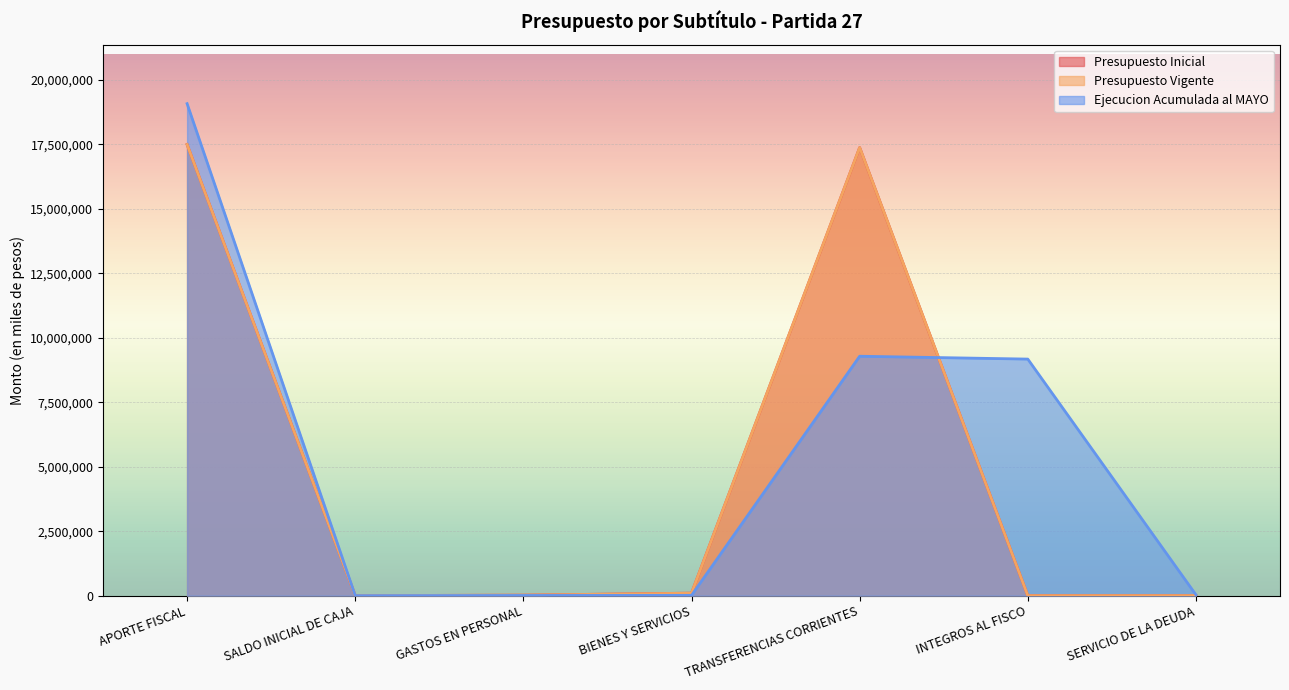

Which category has the highest value in the Presupuesto Inicial series?

APORTE FISCAL